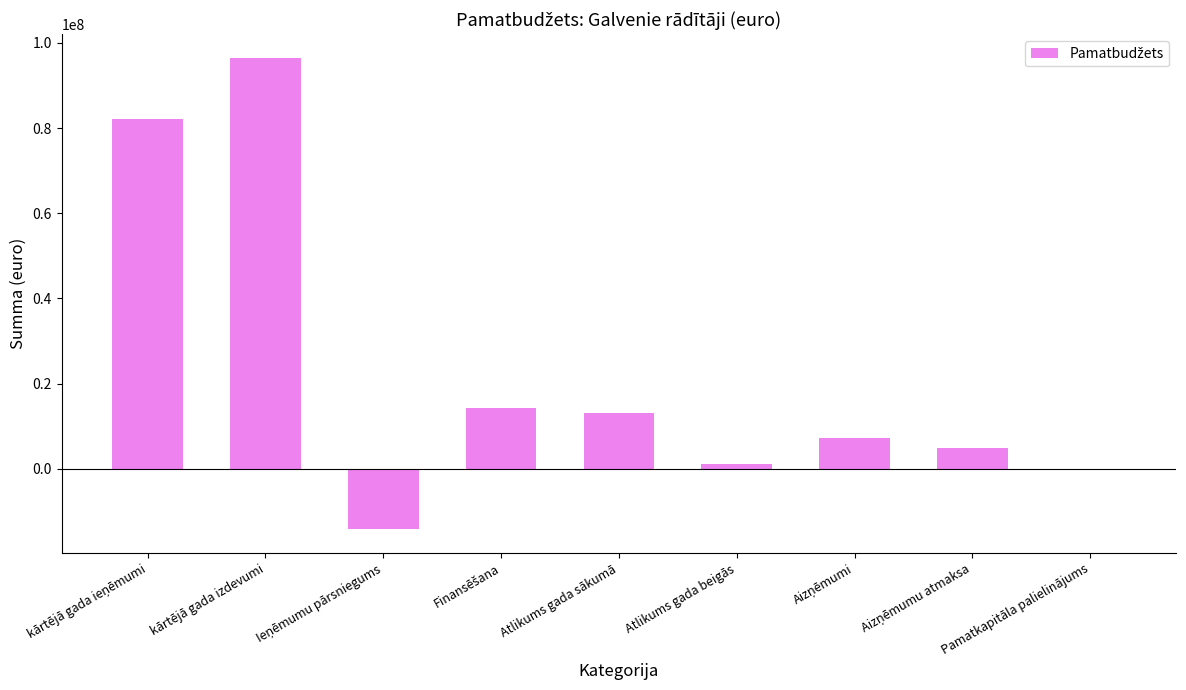

What is the maximum value shown in the chart?

96512086.9